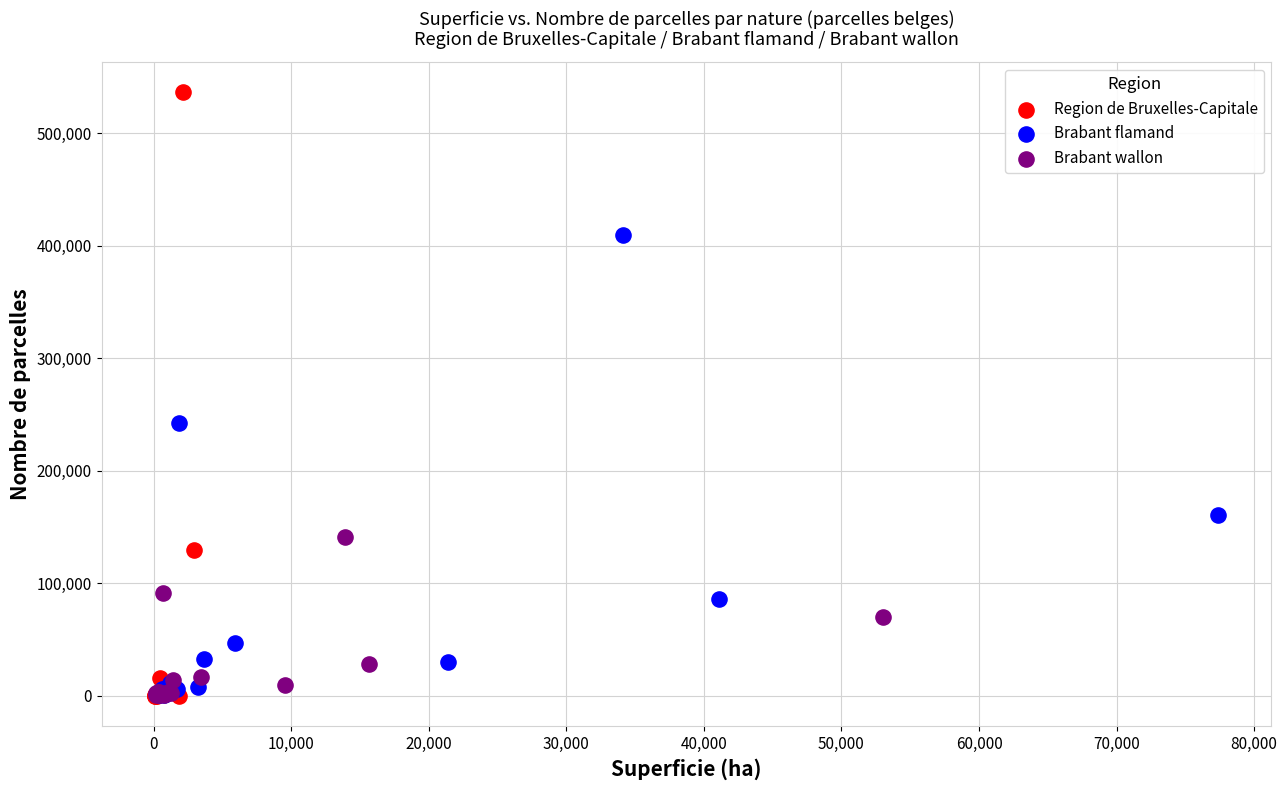

Which series reaches the maximum Y coordinate?

Region de Bruxelles-Capitale